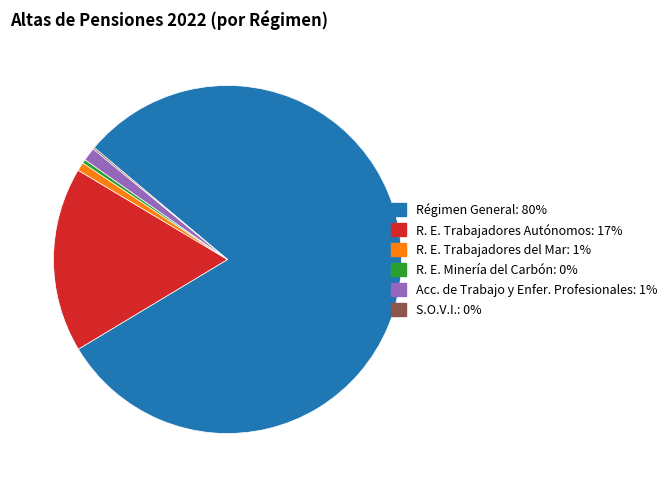

Does any single category account for the majority?

Yes